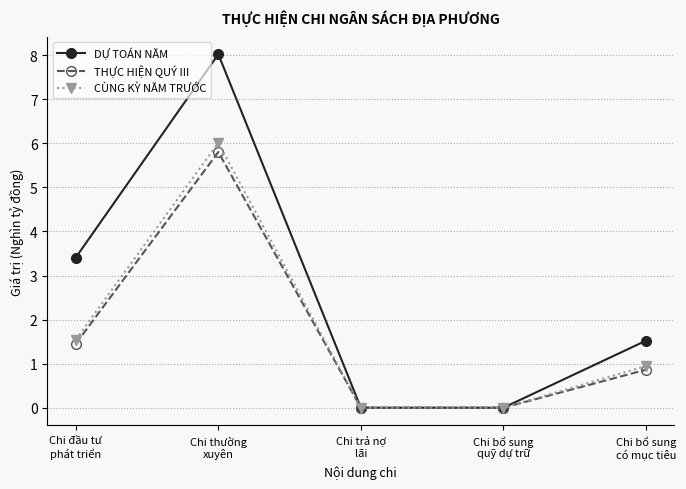

Which series has the largest range (max minus min)?

DỰ TOÁN NĂM